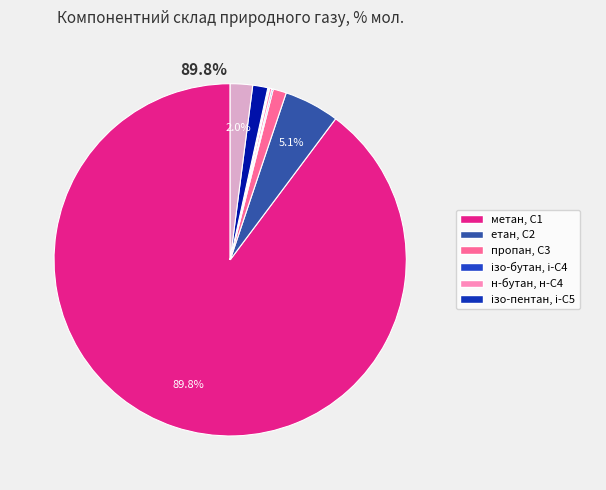

Which slice is the largest?

метан, С1